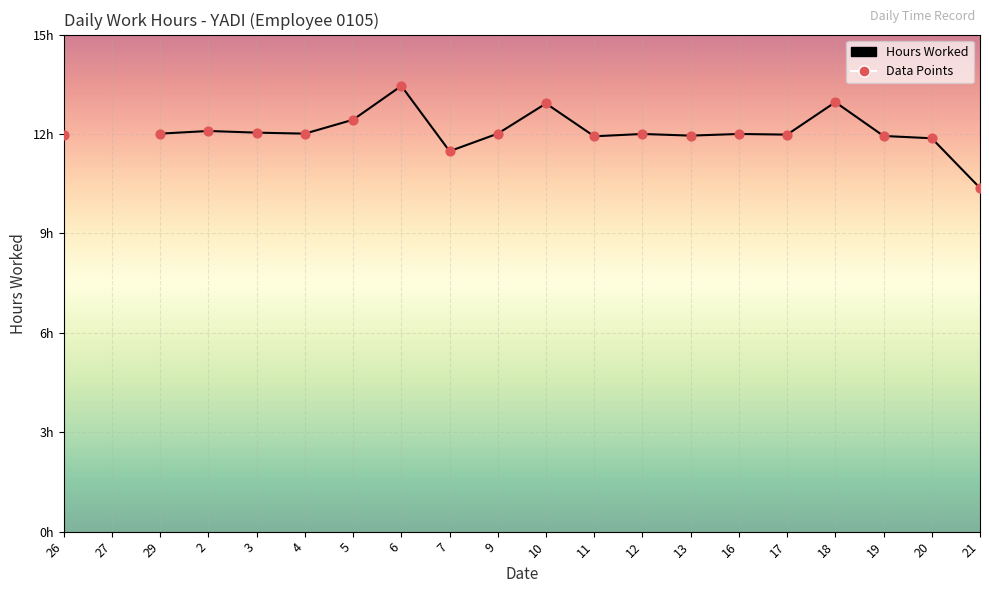

What is the total value across all series at 20?

23.7